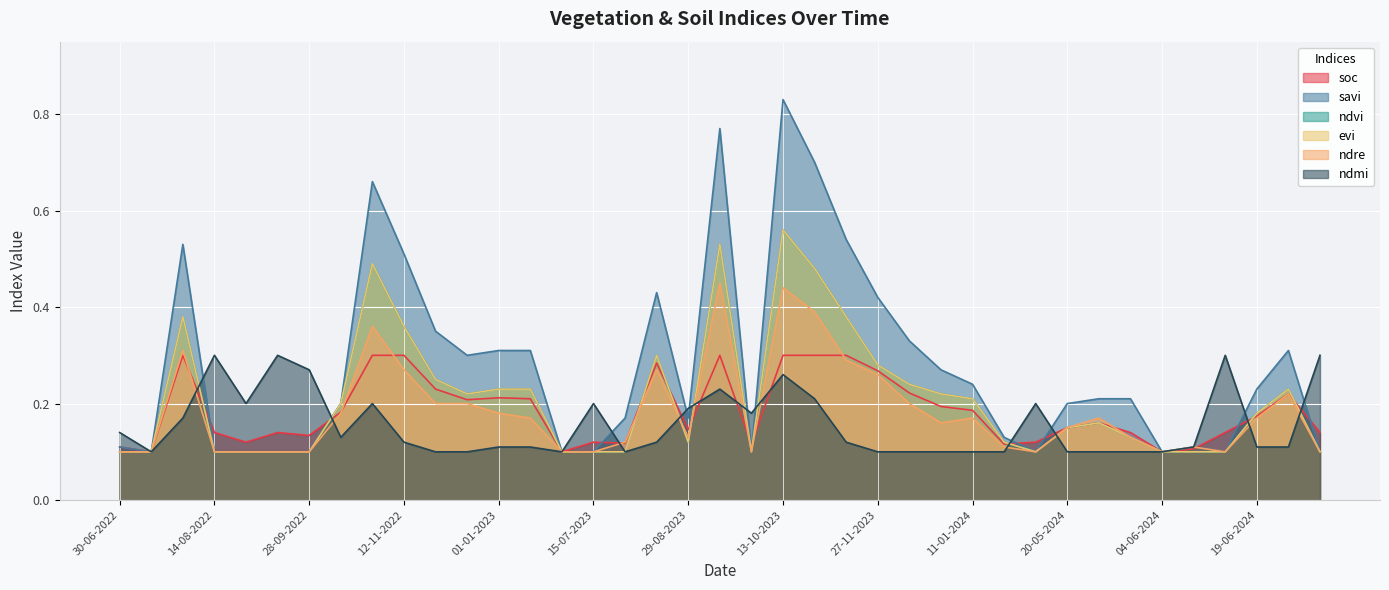

List the labels in order of evi value, largest first.

13-10-2023, 13-09-2023, 28-10-2022, 28-10-2023, 30-07-2022, 12-11-2023, 12-11-2022, 14-08-2023, 27-11-2023, 27-11-2022, 12-12-2023, 01-01-2023, 11-01-2023, 24-06-2024, 12-12-2022, 01-01-2024, 11-01-2024, 13-10-2022, 19-06-2024, 25-05-2024, 20-05-2024, 30-05-2024, 29-08-2023, 10-05-2024, 30-06-2022, 15-07-2022, 14-08-2022, 29-08-2022, 13-09-2022, 28-09-2022, 30-06-2023, 15-07-2023, 30-07-2023, 28-09-2023, 15-05-2024, 04-06-2024, 09-06-2024, 14-06-2024, 09-07-2024